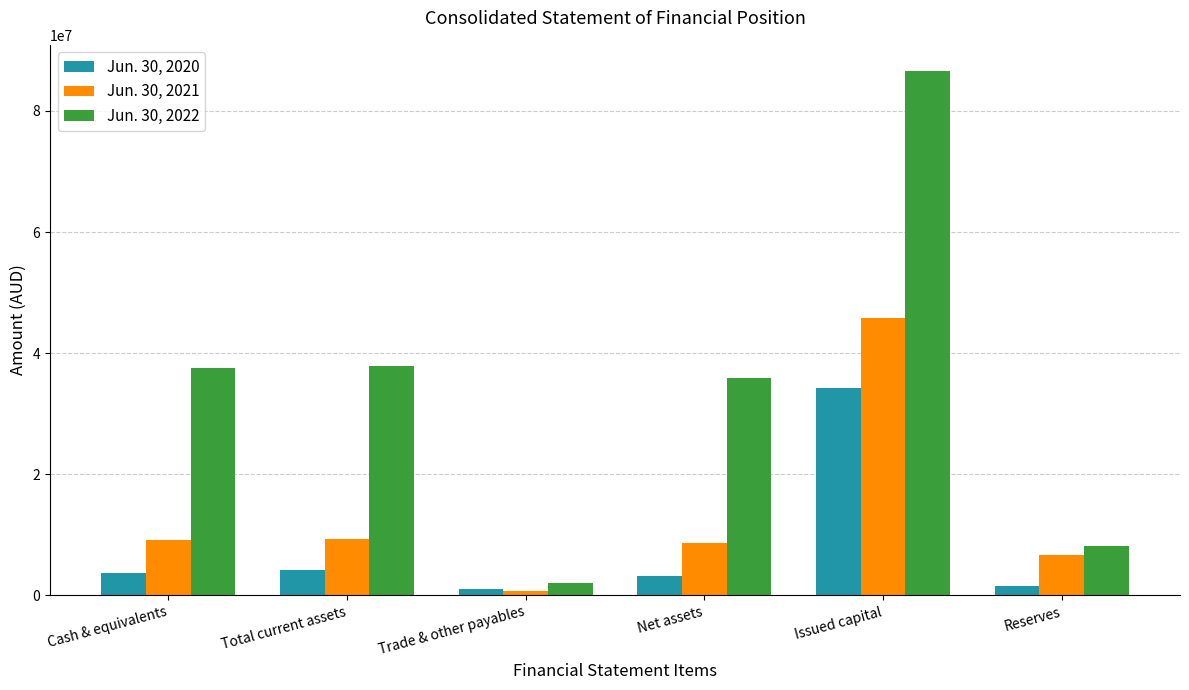

List the series in order of their peak value, lowest first.

Jun. 30, 2020, Jun. 30, 2021, Jun. 30, 2022